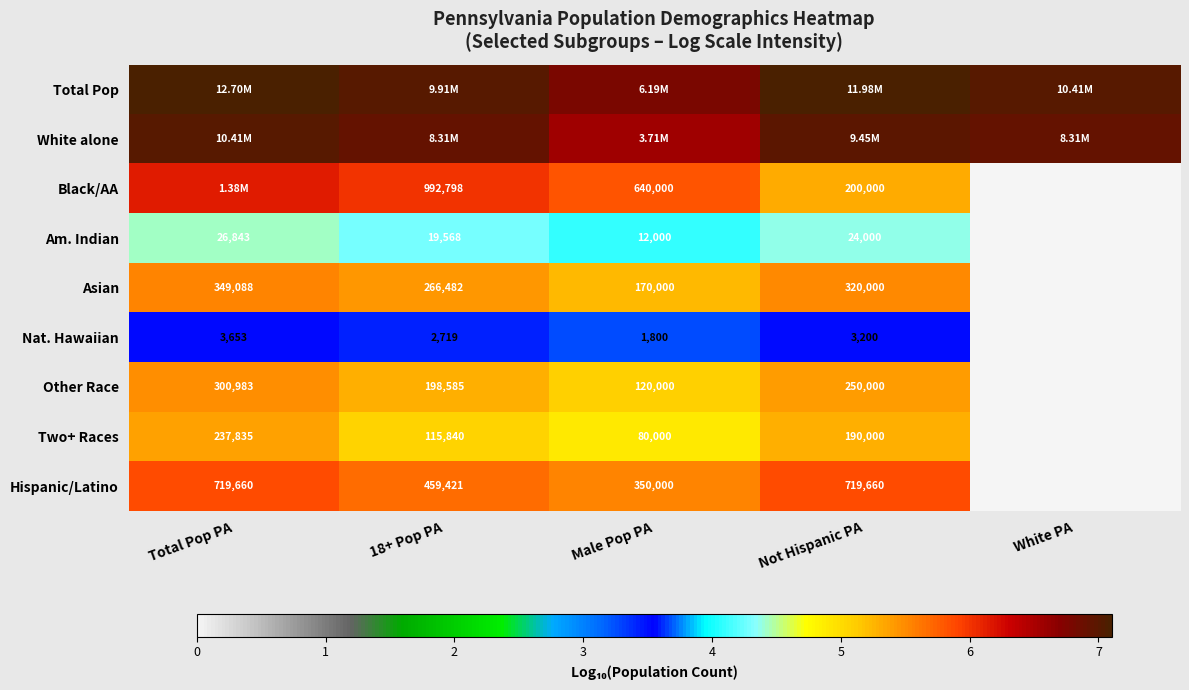

What is the greatest value displayed?

7.1